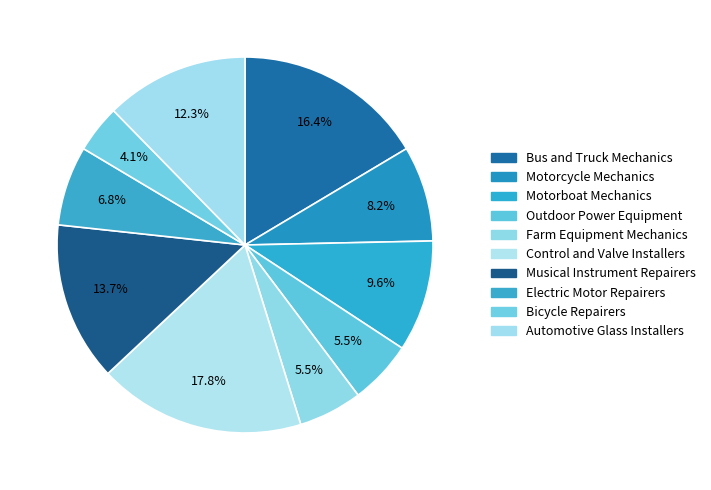

To the nearest percent, what percentage of the pie is Motorcycle Mechanics?

8%